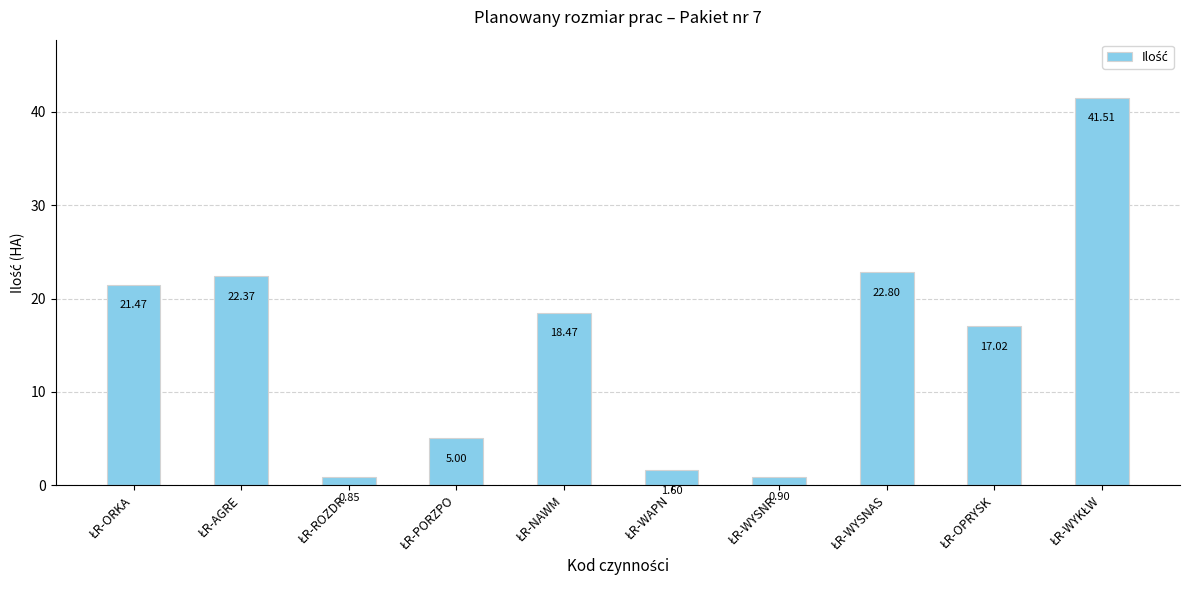

What is the difference between the second highest and second lowest values?

21.9